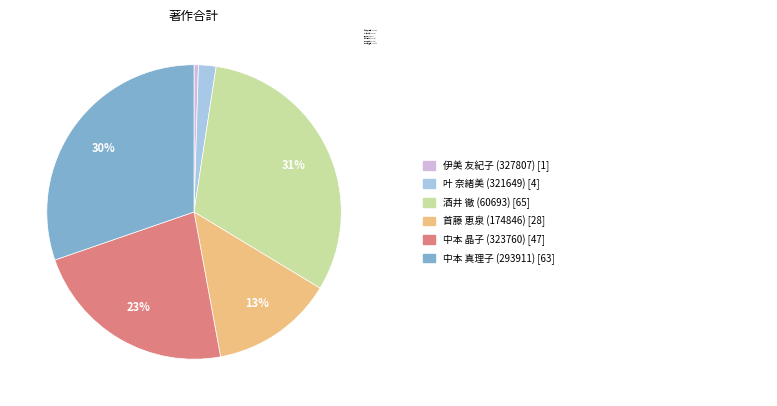

What is the smallest slice in the pie chart?

伊美 友紀子 (327807)